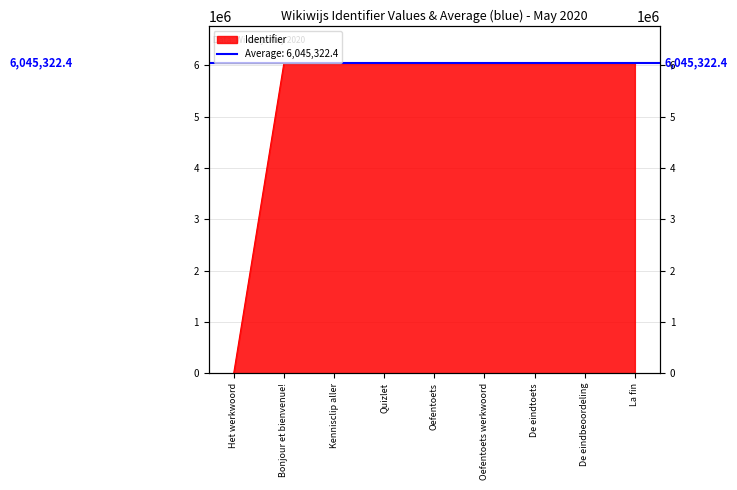

What position from the right is Bonjour et bienvenue!?

8